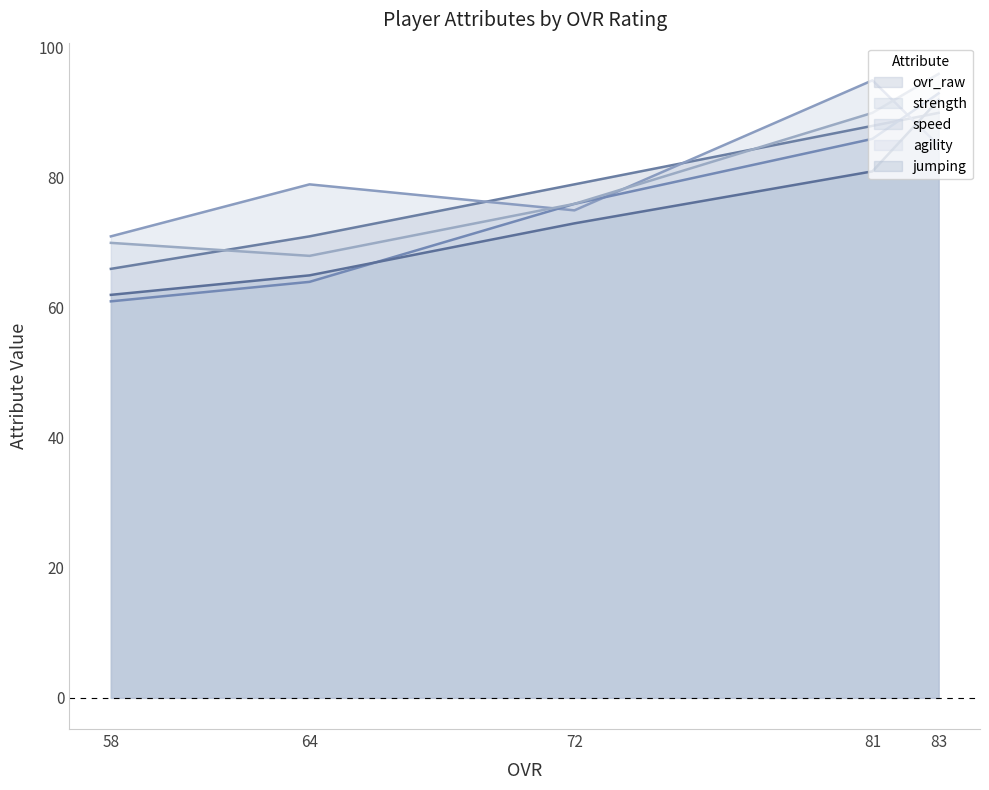

True or false: agility has more than 2 points higher than both neighbors.

False